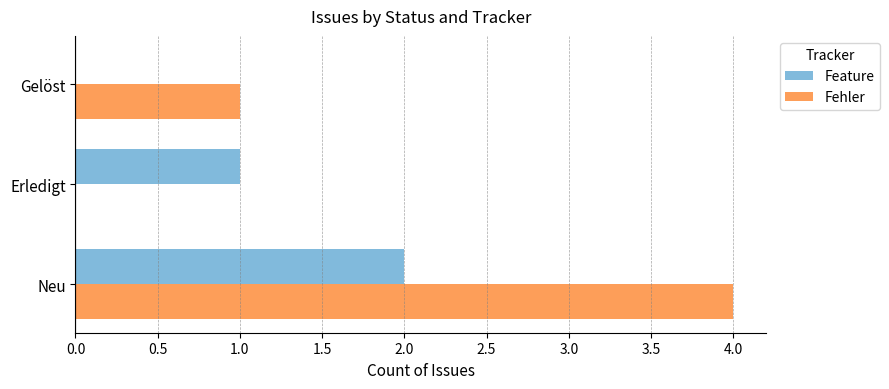

What is the sum of all Feature values?

3